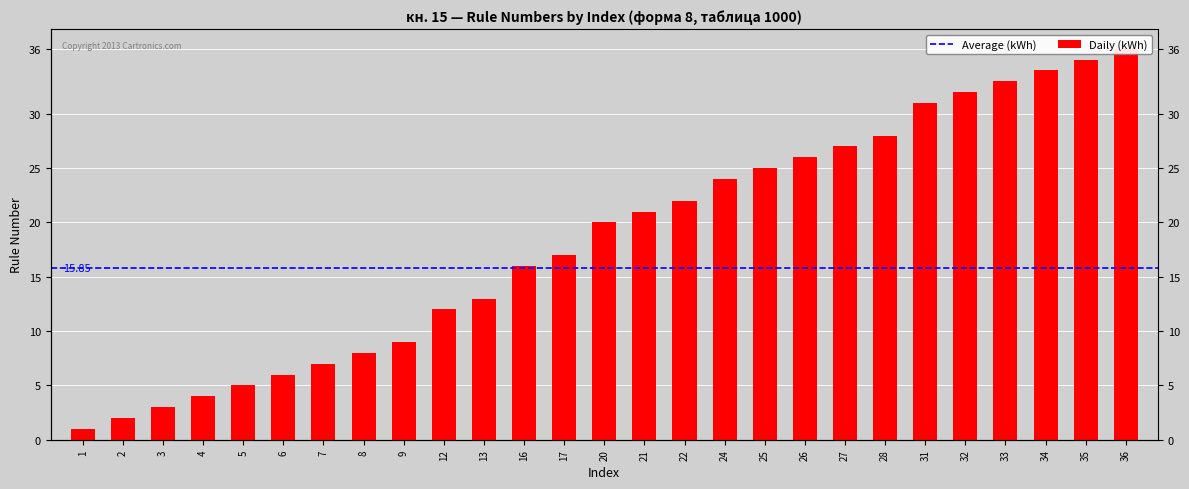

Are the bars horizontal?

No